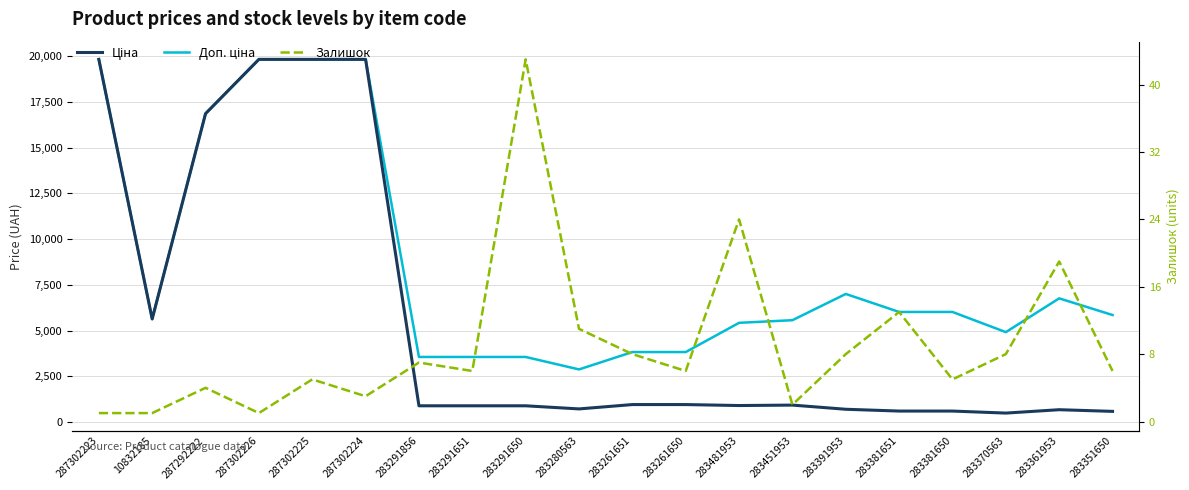

What position from the left is 287302223?

1